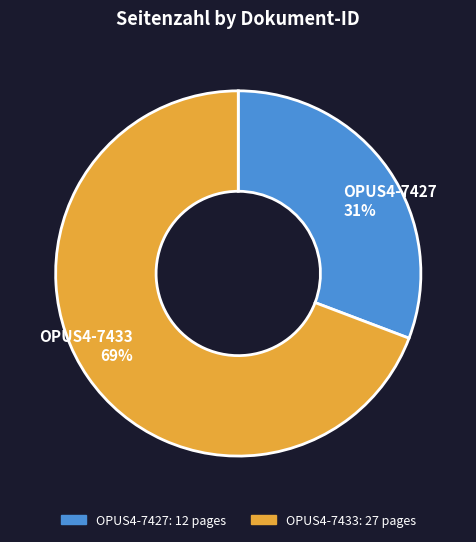

To the nearest percent, what is the average slice percentage?

50%